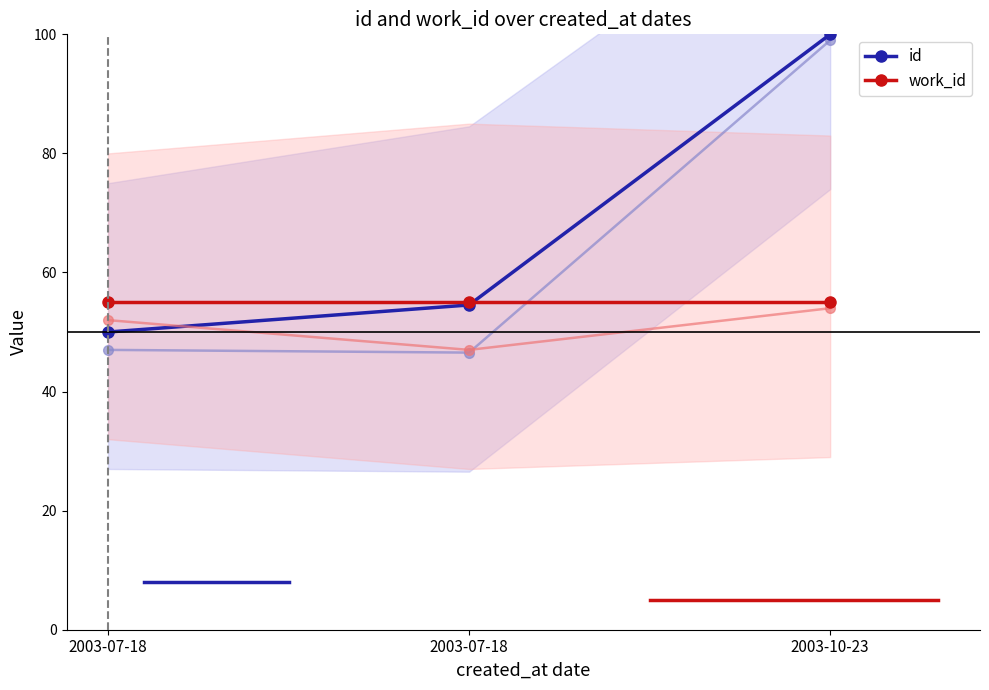

Which series changed the most between 2003-07-18 and 2003-10-23?

id (light)